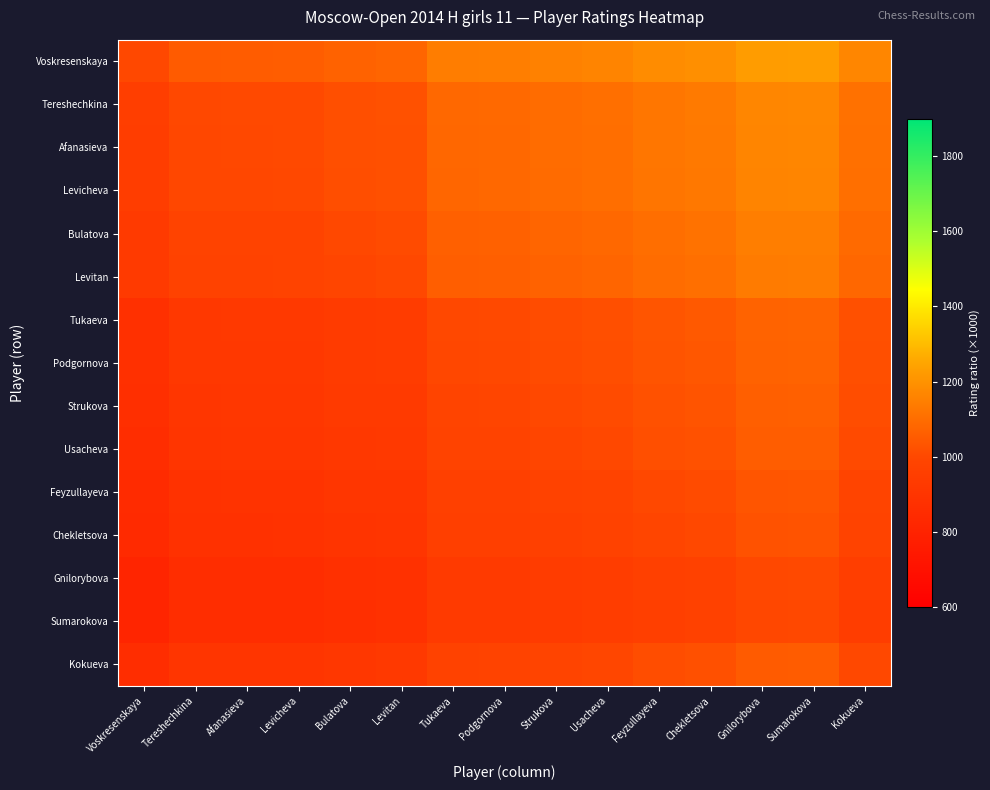

What is the greatest value displayed?

1228.7